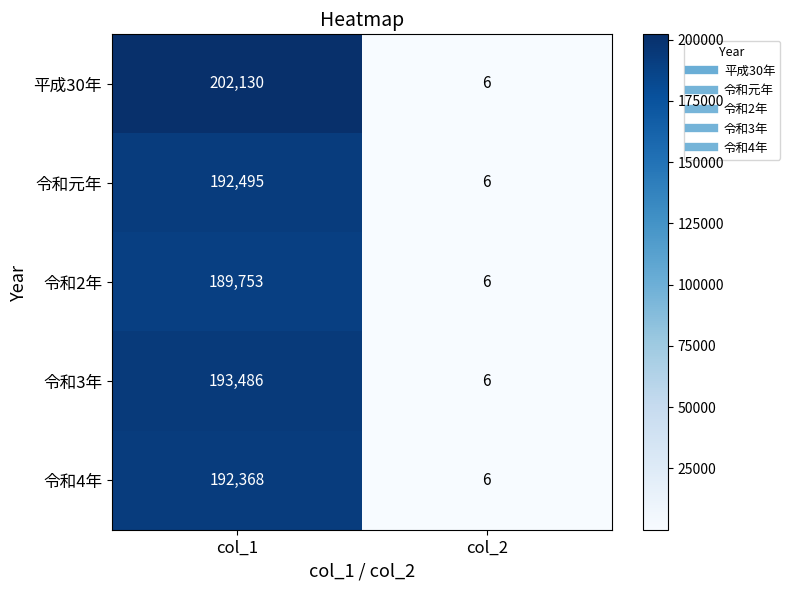

Between col_1 and col_2, which series saw the biggest shift?

平成30年